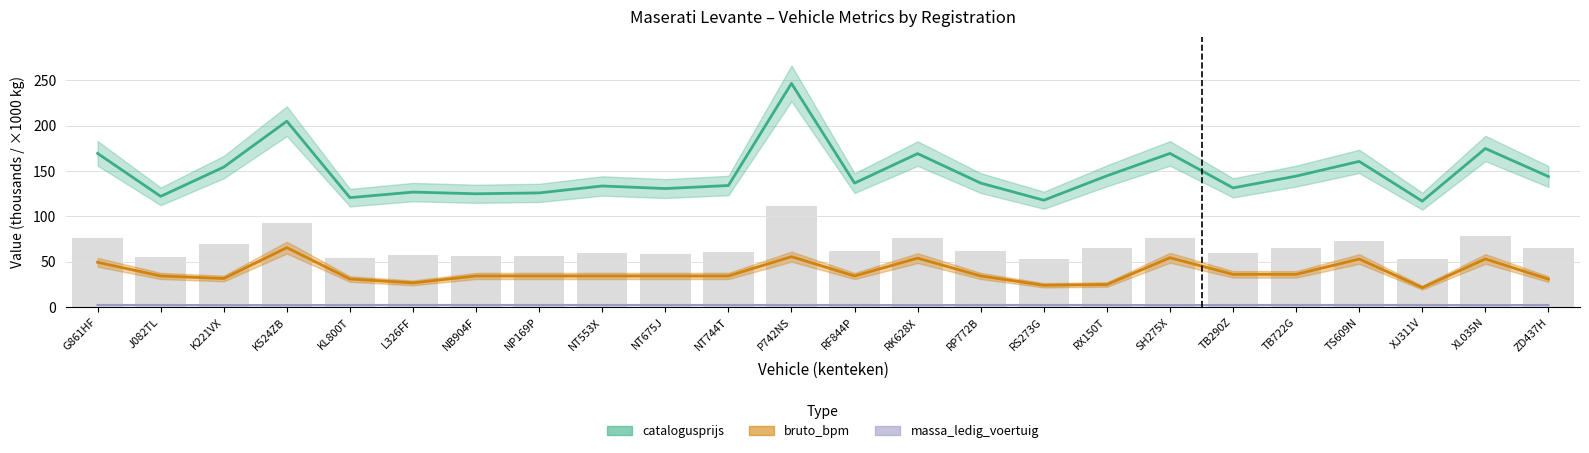

What position from the right is NP169P?

17